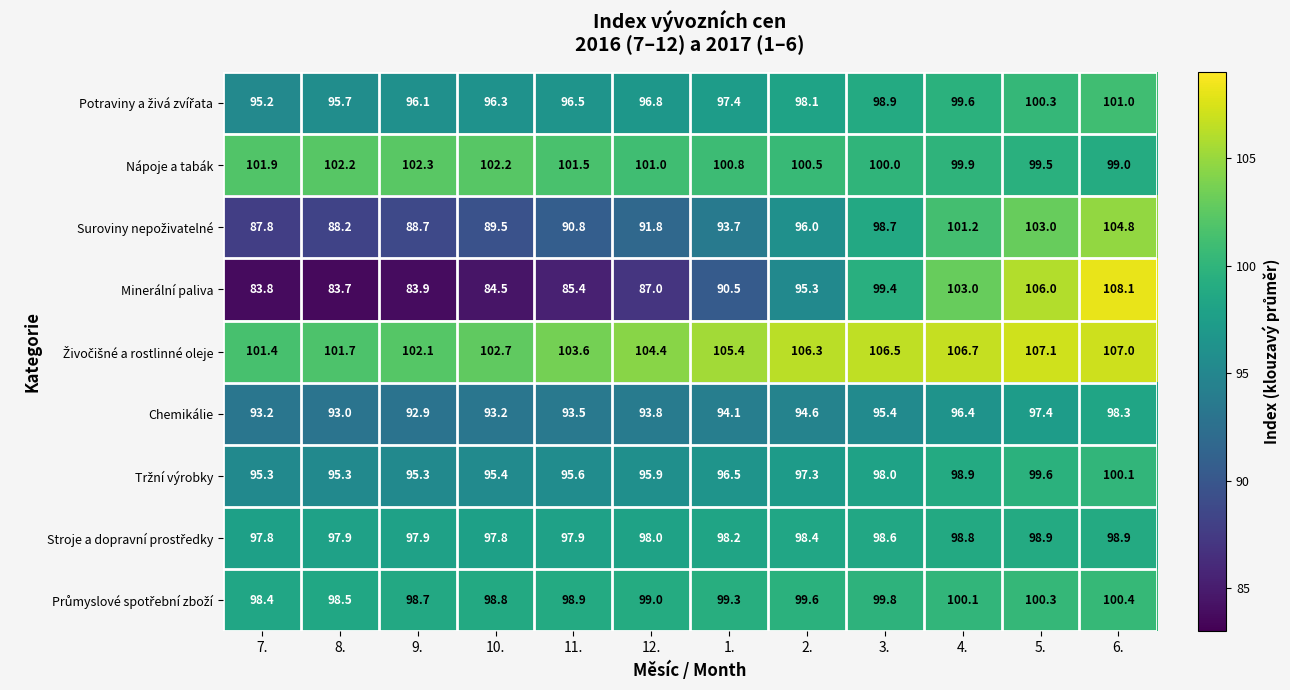

How many distinct data groups are displayed?

9